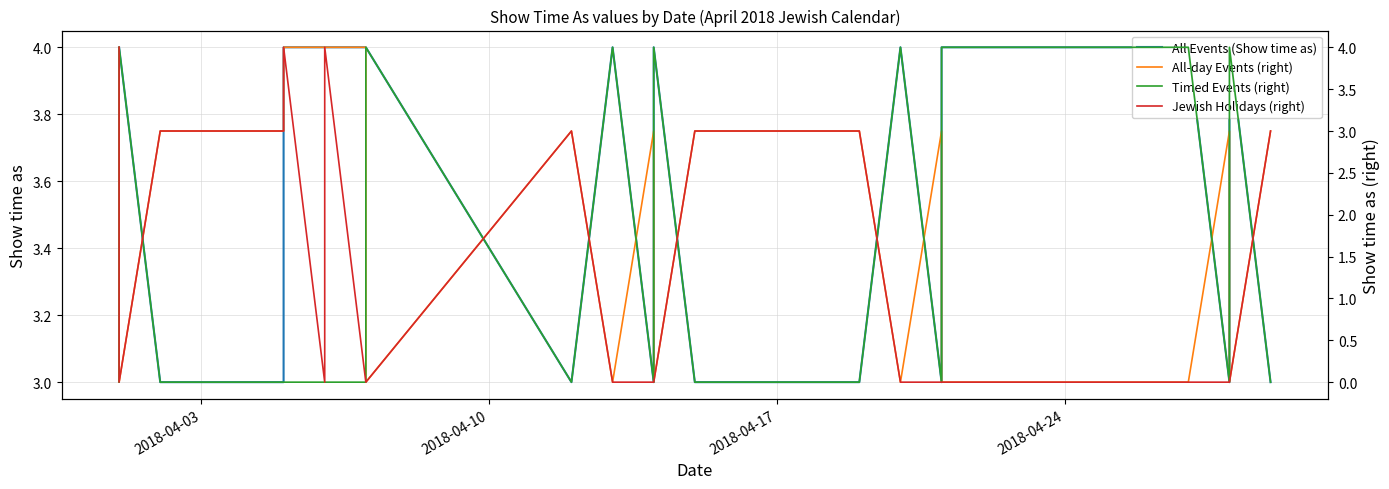

True or false: Timed Events (right) and Jewish Holidays (right) intersect in this chart.

True